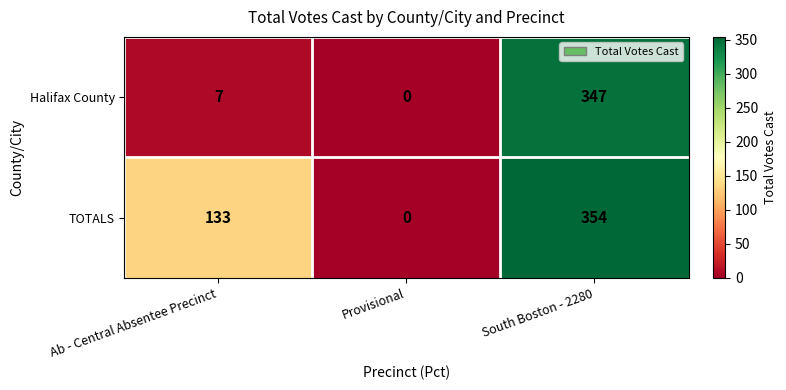

At which category is the sum across all series the highest?

South Boston - 2280